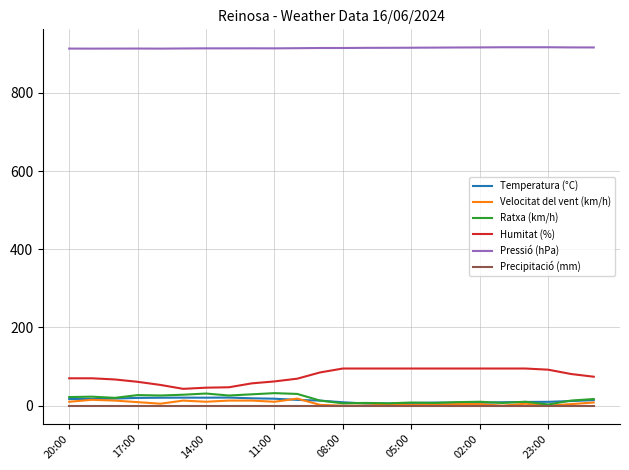

Which series has the largest total across all categories?

Pressió (hPa)